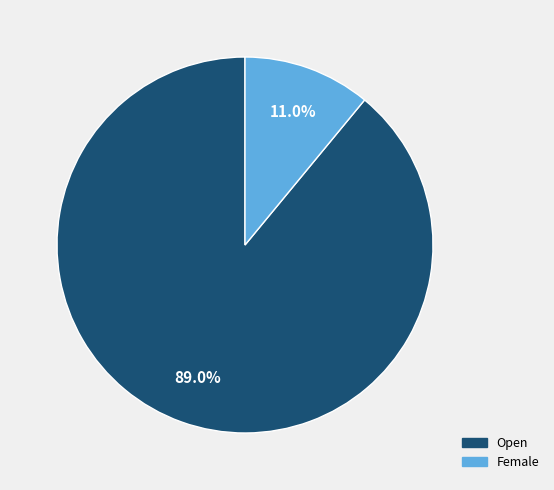

Rank the categories by value from highest to lowest.

Open, Female